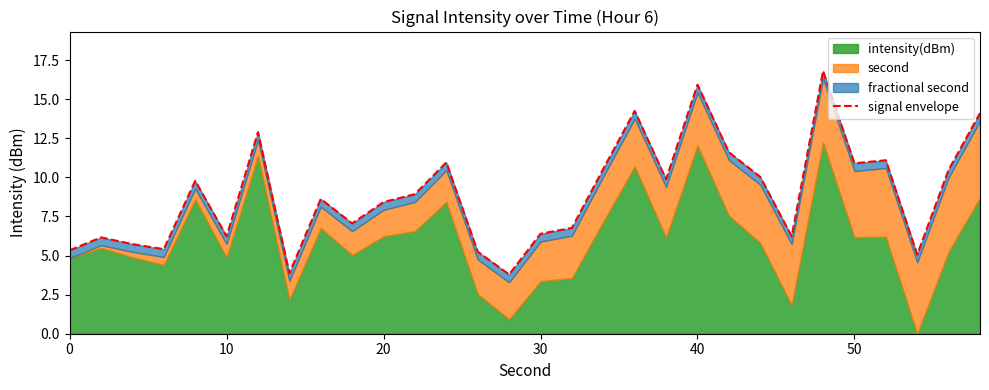

What is the difference between the maximum and minimum values?

13.0